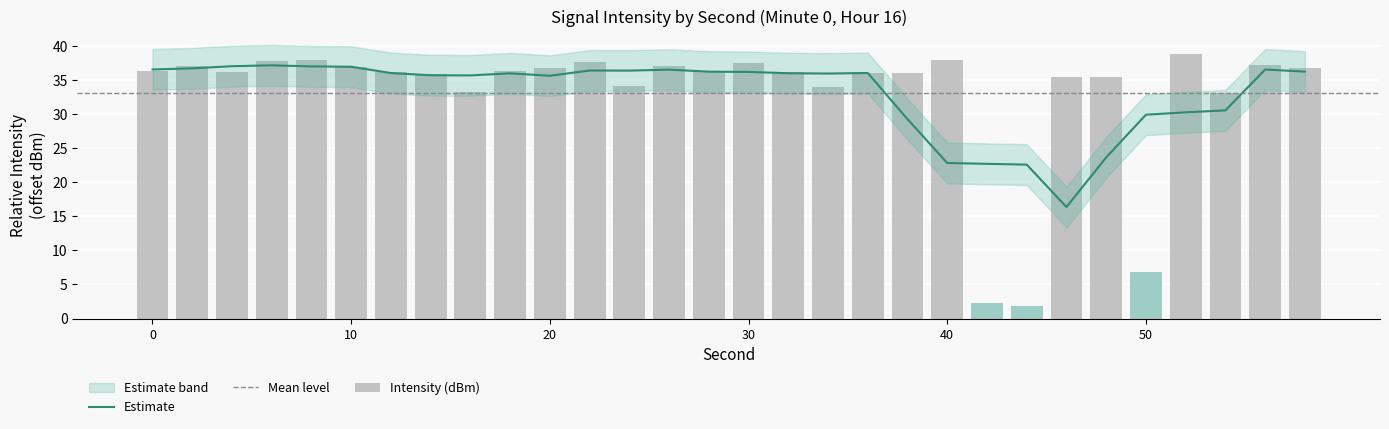

What is the value of the 5th bar from the left?

37.9